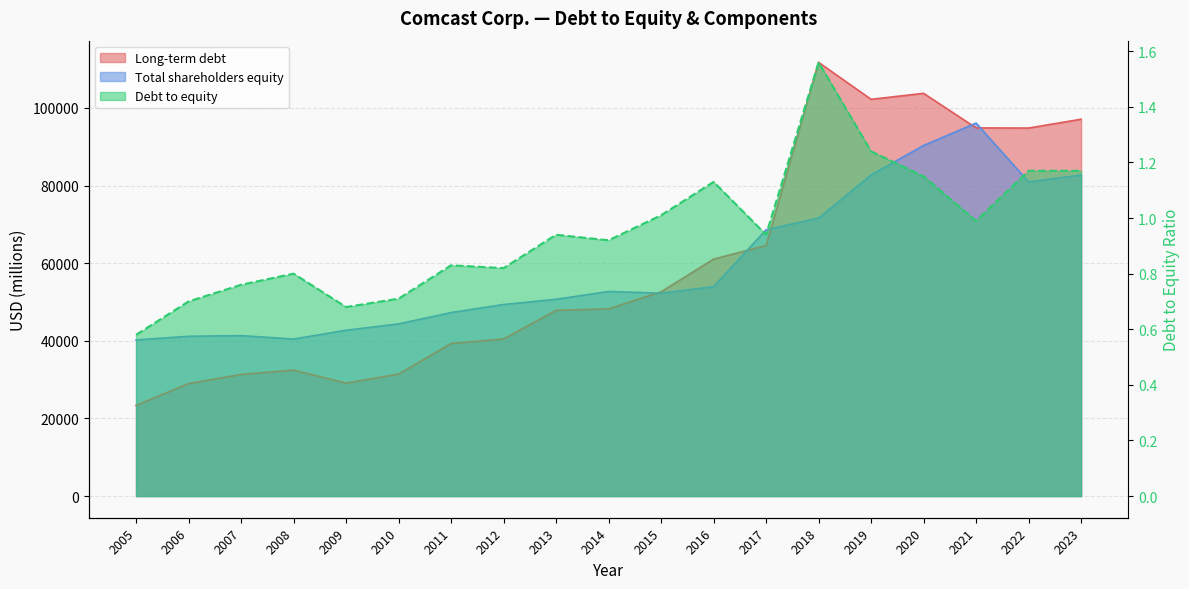

Where is the first local maximum?

2008